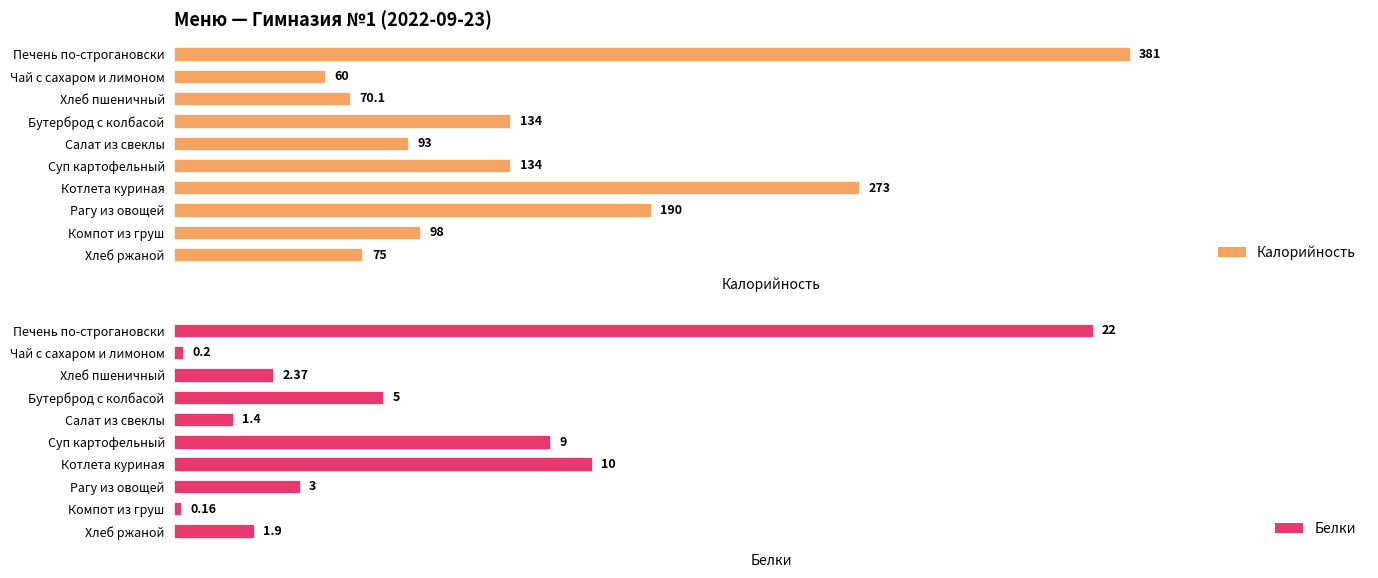

Which category has the lowest value in the Белки series?

Компот из груш